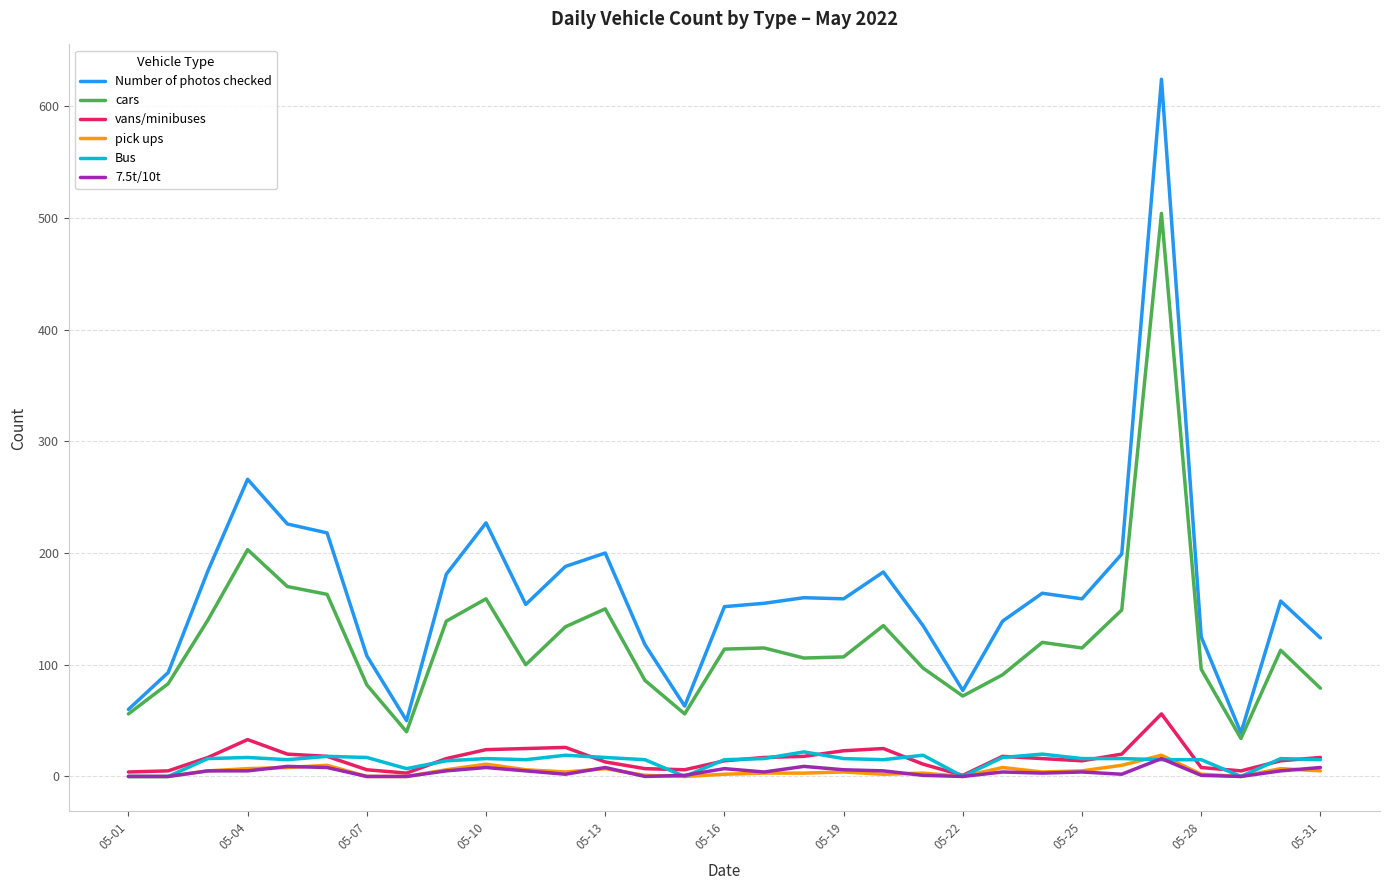

How many categories are shown in the chart?

31